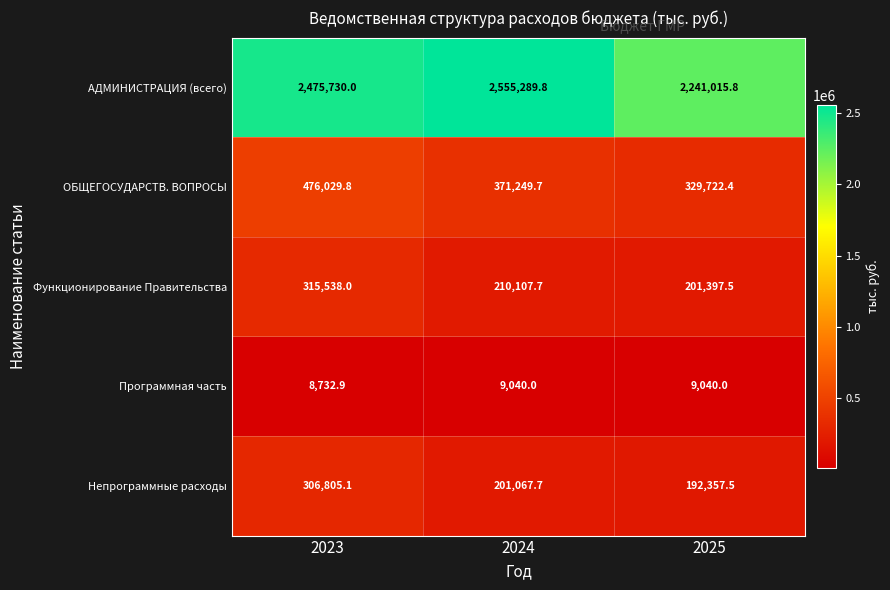

At how many categories does at least one series exceed 482283?

3